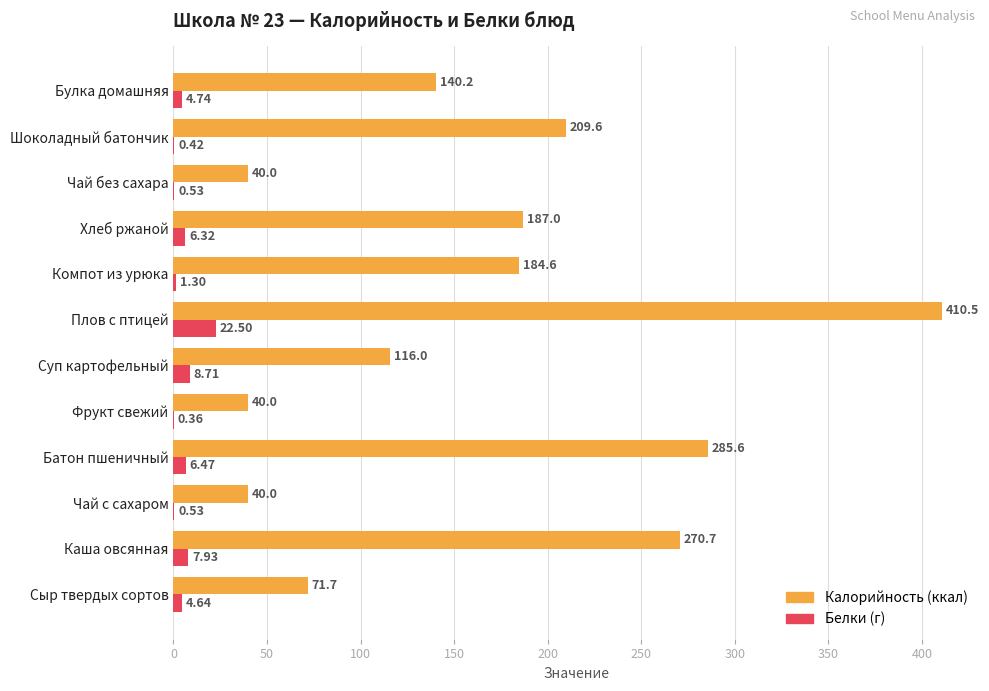

At which category is the sum across all series the highest?

Плов с птицей